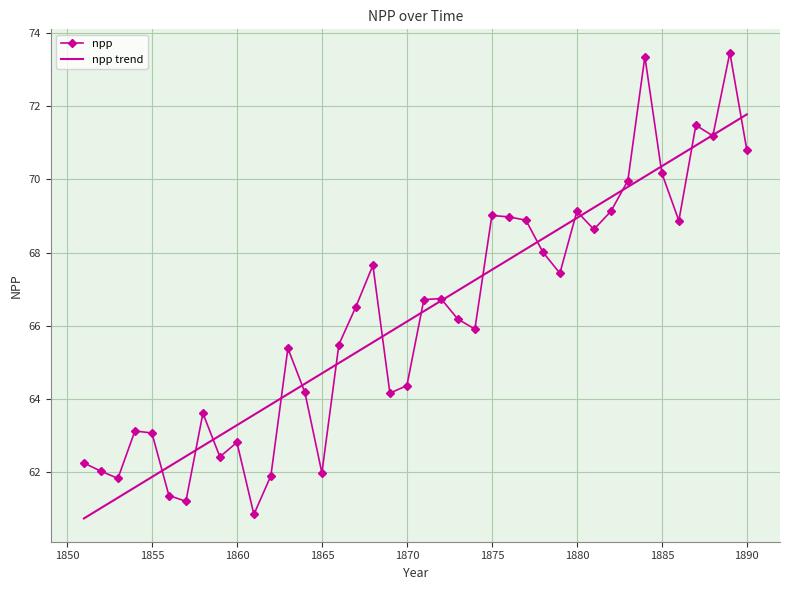

Rank the series by their maximum value, from lowest to highest.

npp trend, npp